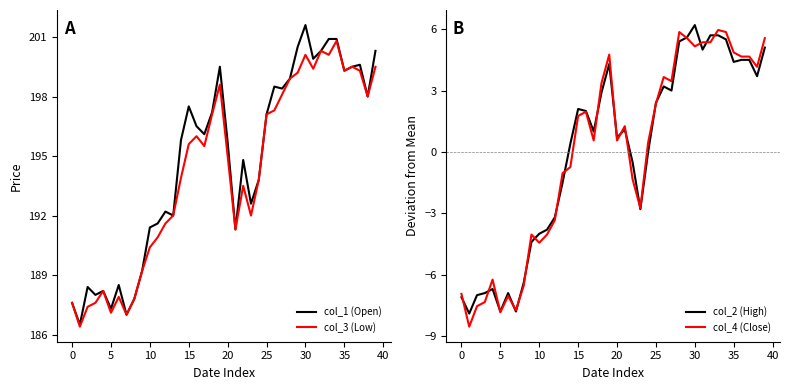

Which series has the largest total across all categories?

col_1 (Open)